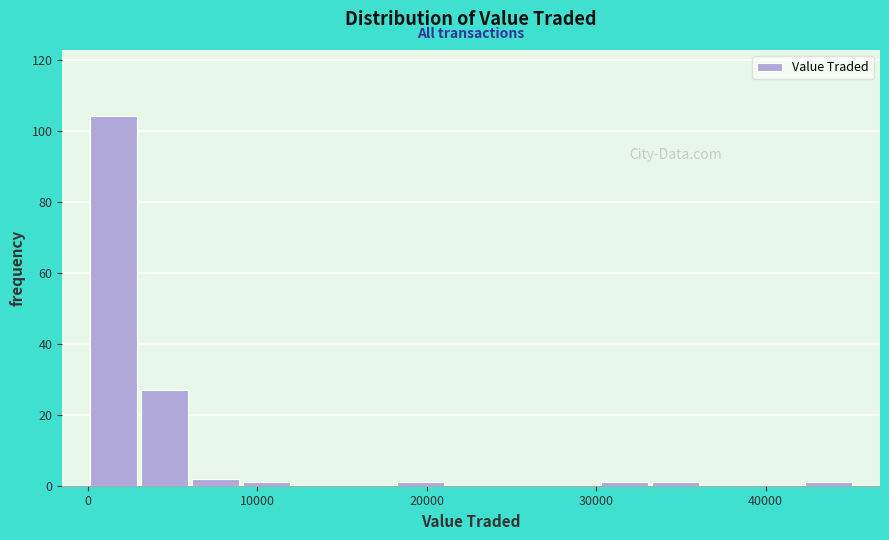

Read against the x-axis, roughly where is the centre of the tallest bar?

2000